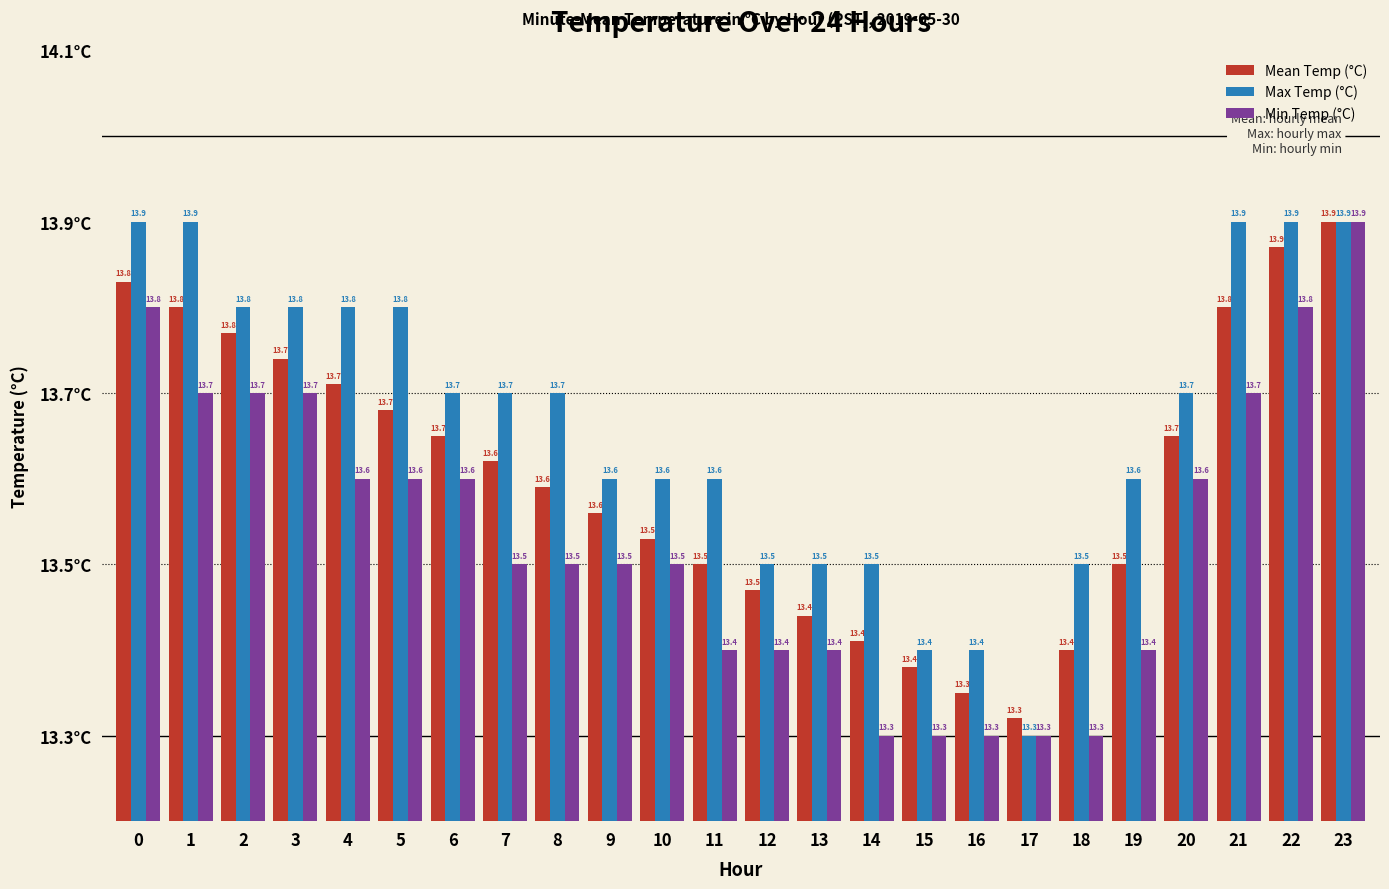

How many Max Temp (°C) values are between 13 and 14?

24